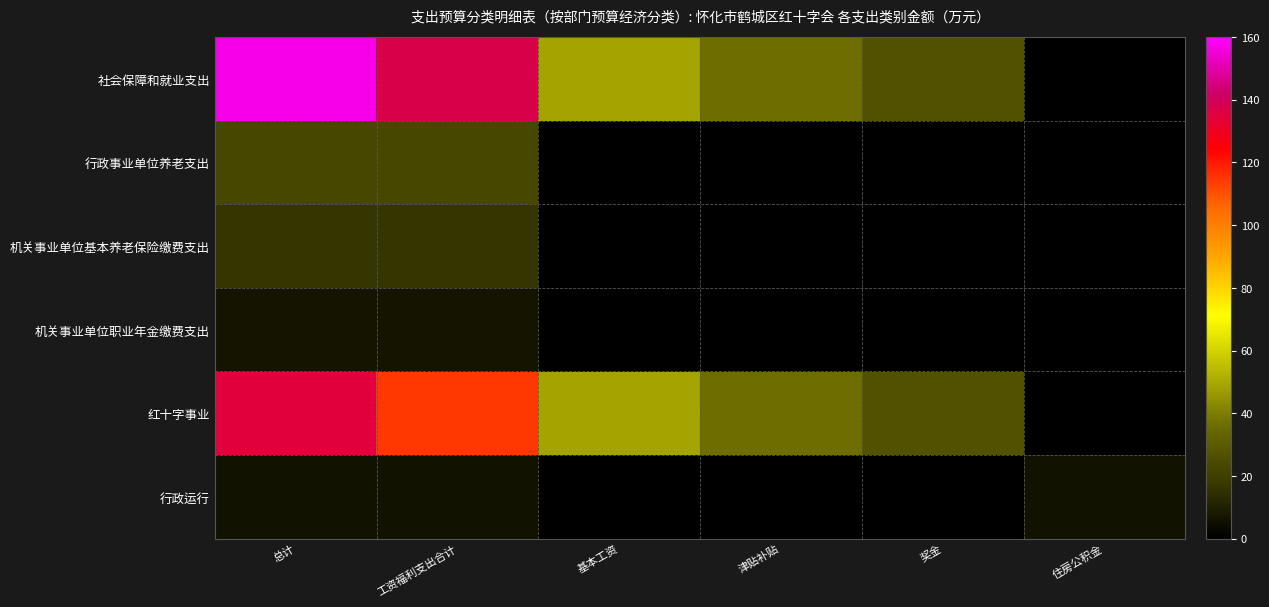

At 住房公积金, list the series in order from smallest to largest.

社会保障和就业支出, 行政事业单位养老支出, 机关事业单位基本养老保险缴费支出, 机关事业单位职业年金缴费支出, 红十字事业, 行政运行